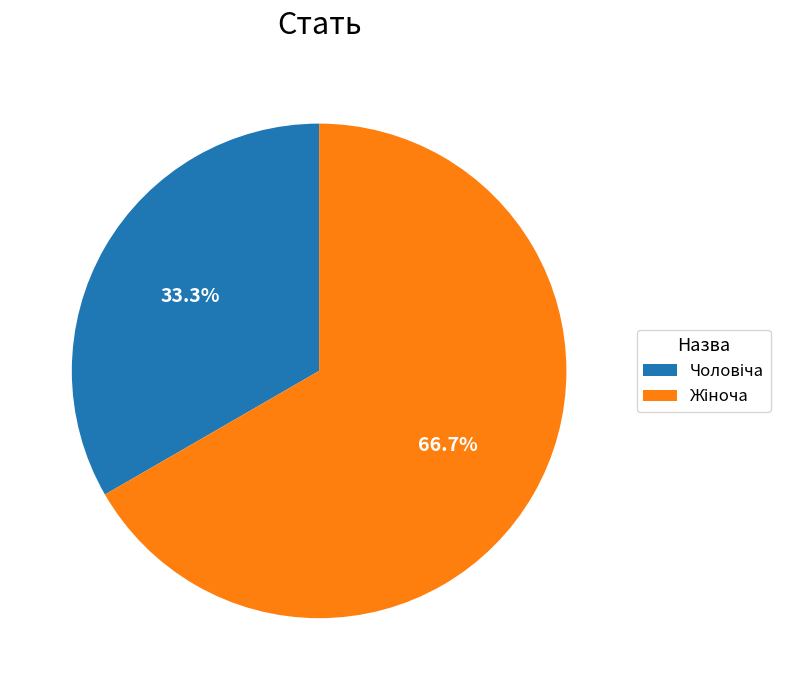

Is there any slice that represents more than half of the pie?

Yes